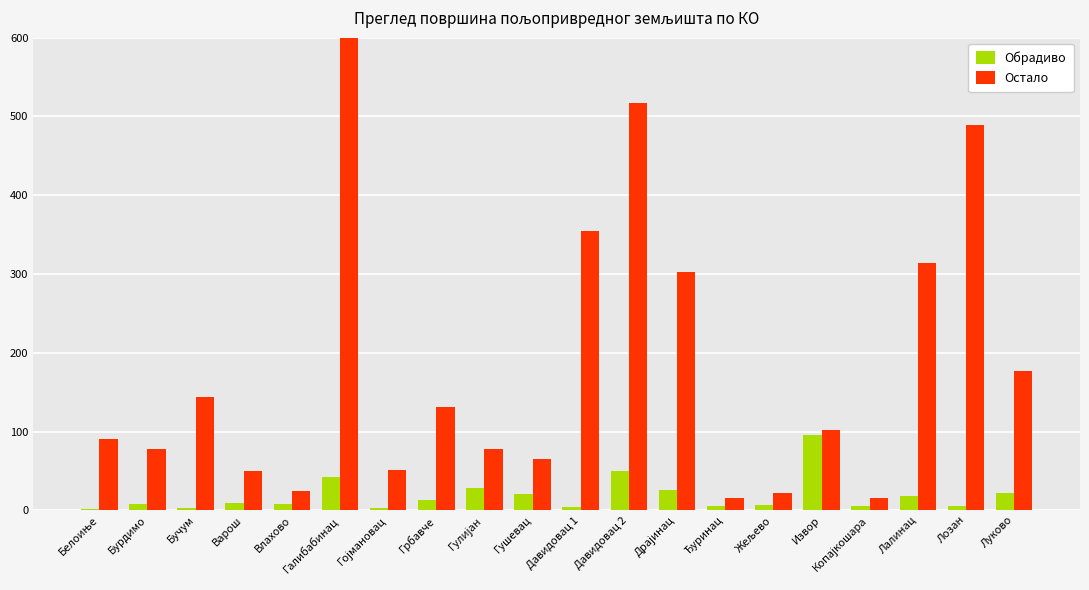

Rank the series by their average value, from highest to lowest.

Остало, Обрадиво